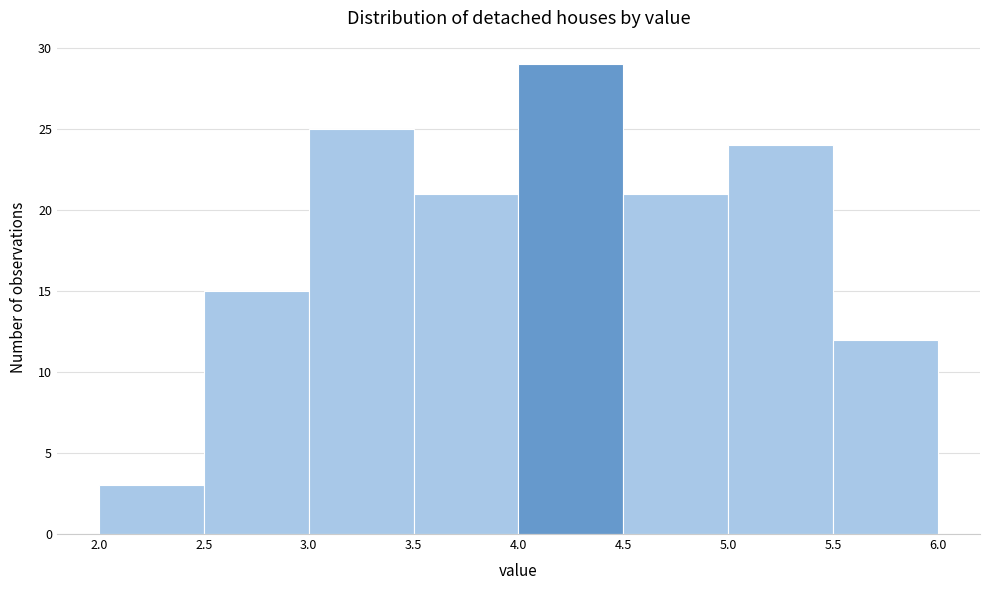

Reading left to right, list every bar in this chart as the range it spans on the x-axis followed by its height. The values are not printed on the chart, so give them approximately, as read against the axis.

2.0 to 2.5: 3
2.5 to 3.0: 15
3.0 to 3.5: 25
3.5 to 4.0: 21
4.0 to 4.5: 29
4.5 to 5.0: 21
5.0 to 5.5: 24
5.5 to 6.0: 12